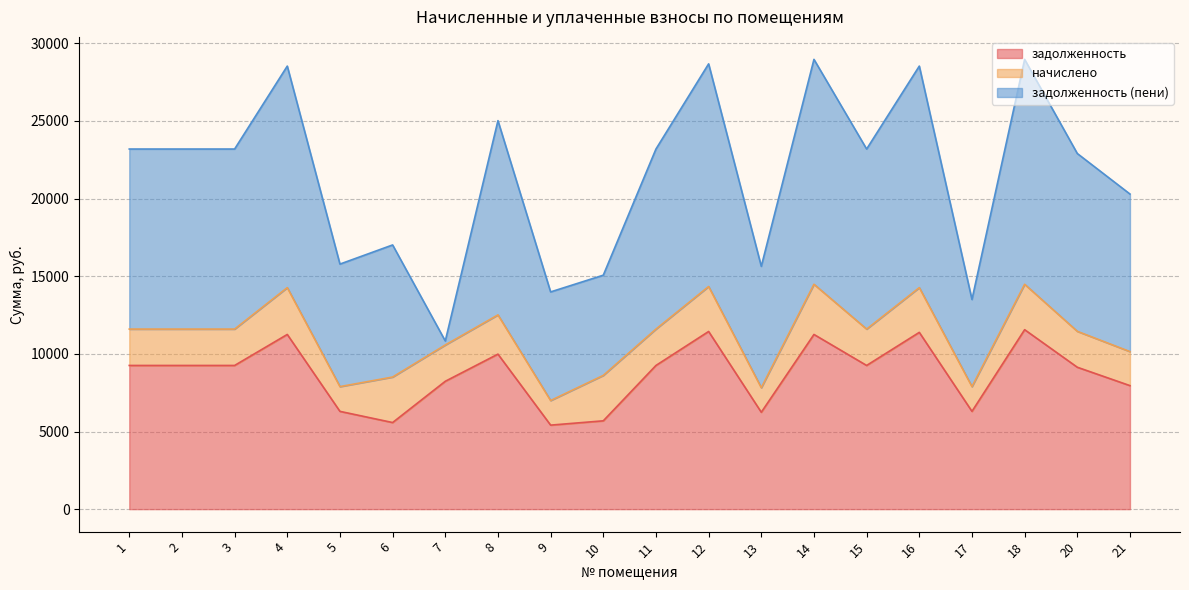

True or false: задолженность (пени) and начислено cross at least once.

True